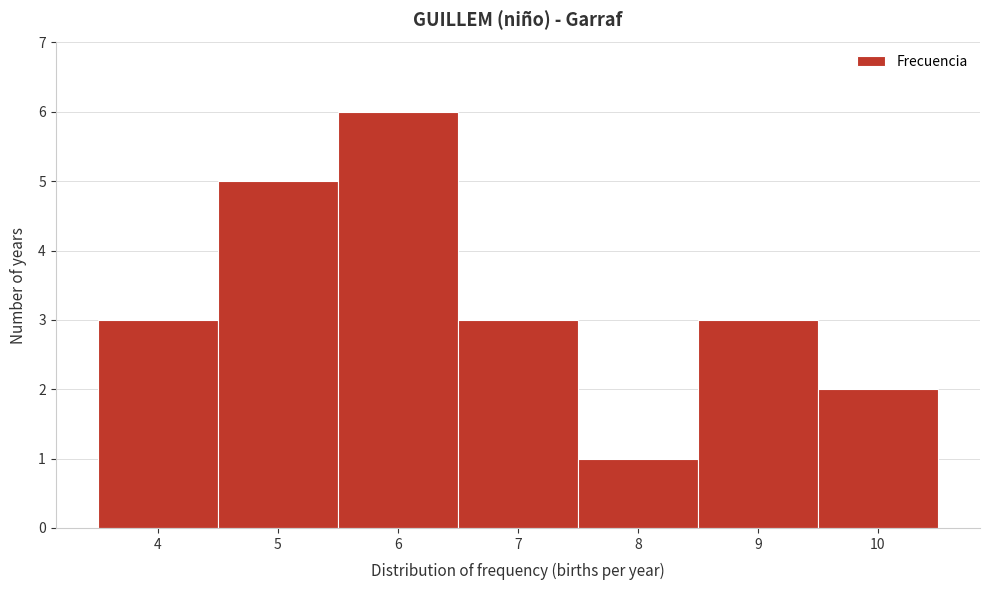

How tall is the bar that spans 6.5 to 7.5 on the x-axis? The values are not printed on the chart, so give them approximately, as read against the axis.

3